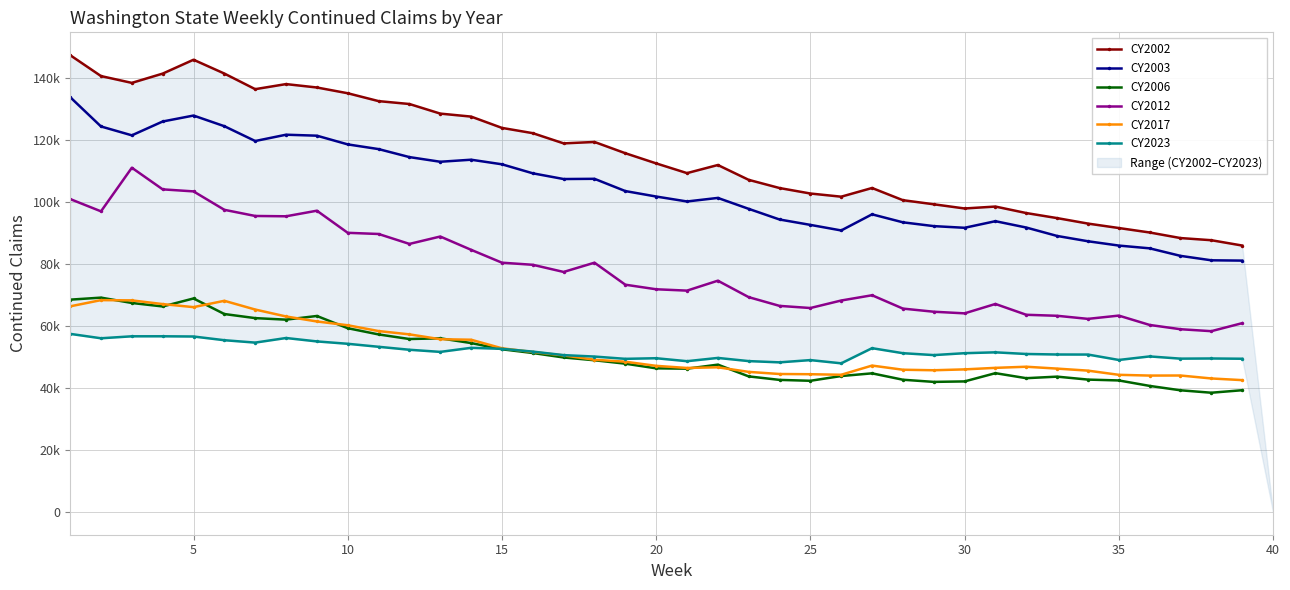

Which series has the largest total across all categories?

CY2002